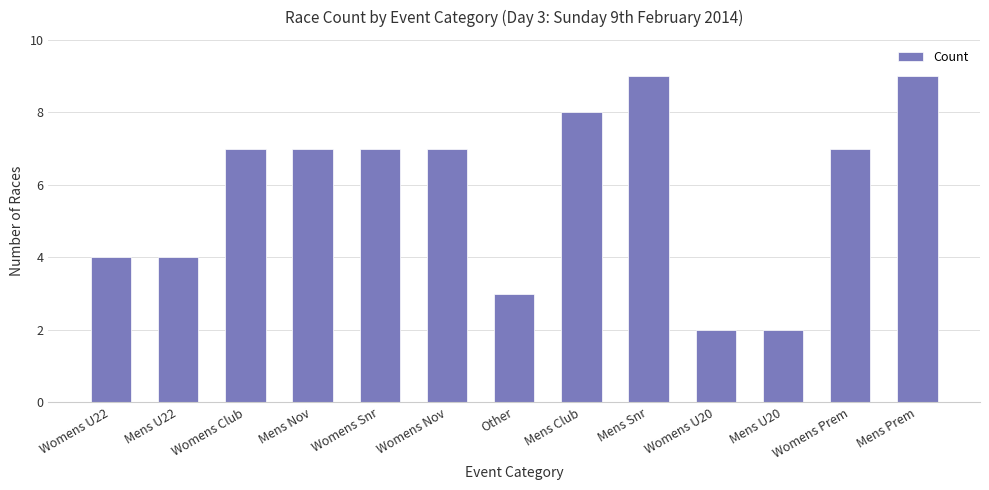

Between Mens Snr and Womens U22, which is larger?

Mens Snr